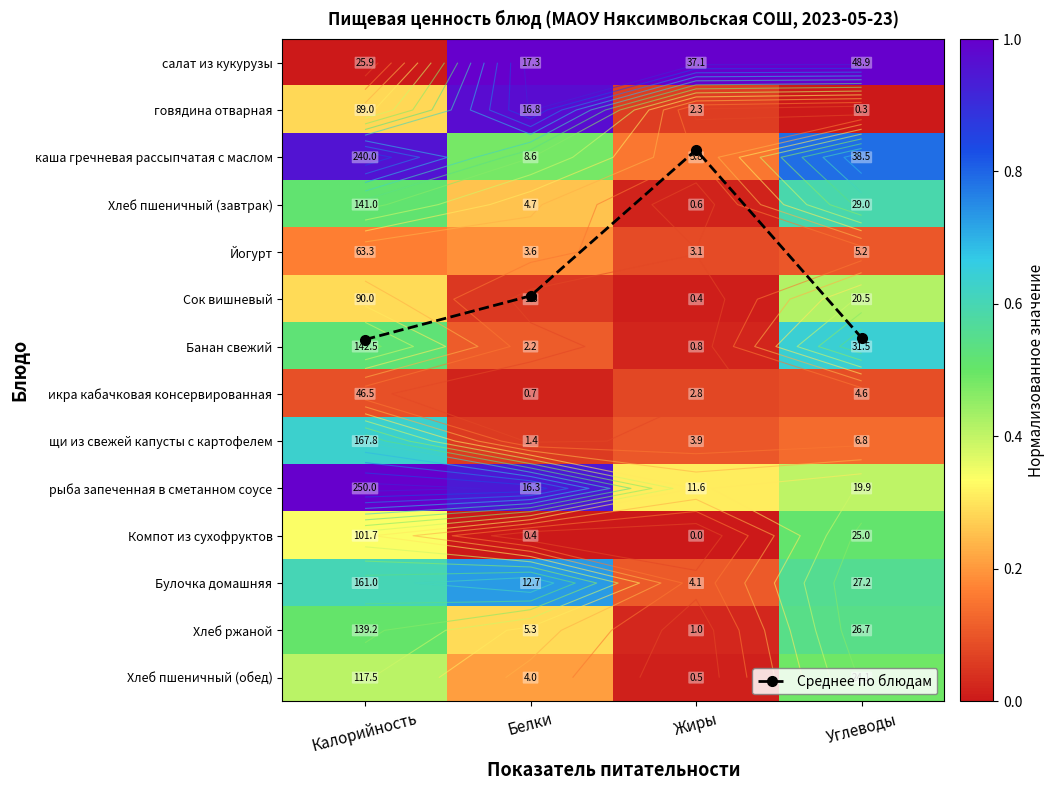

Which has a higher value, Углеводы or Жиры?

Углеводы